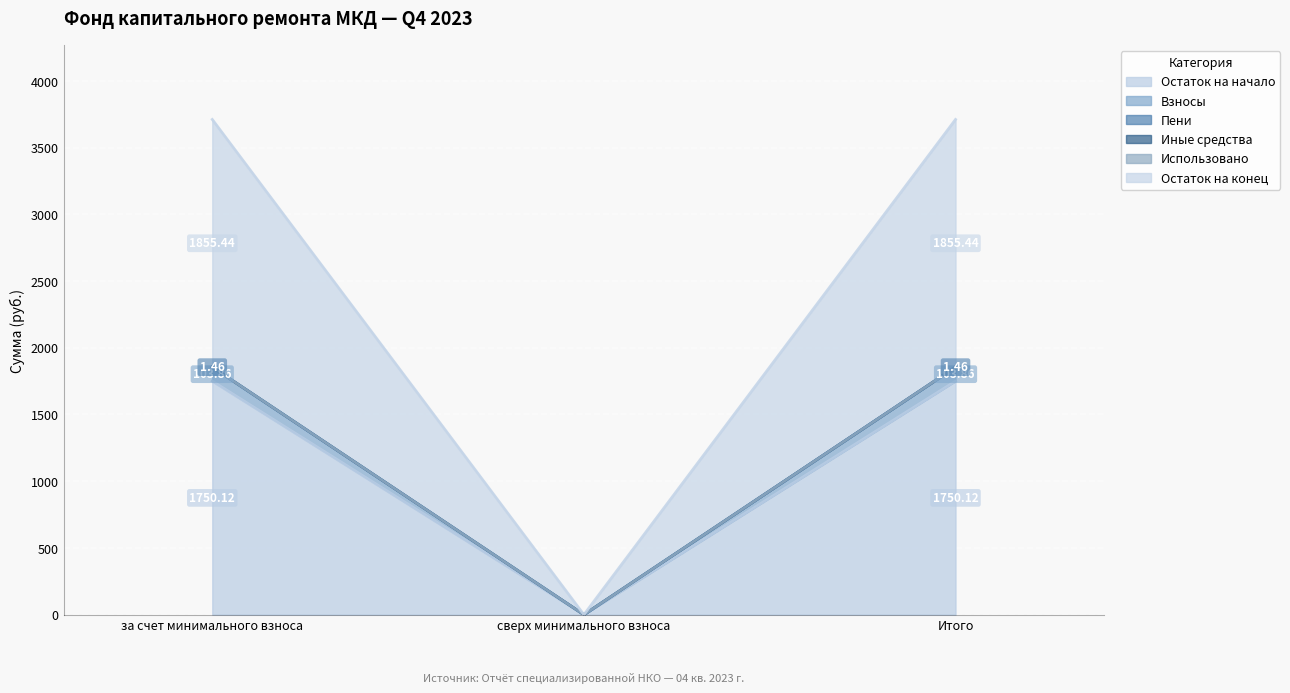

What value does the Остаток на начало series have at за счет минимального взноса?

1750.1